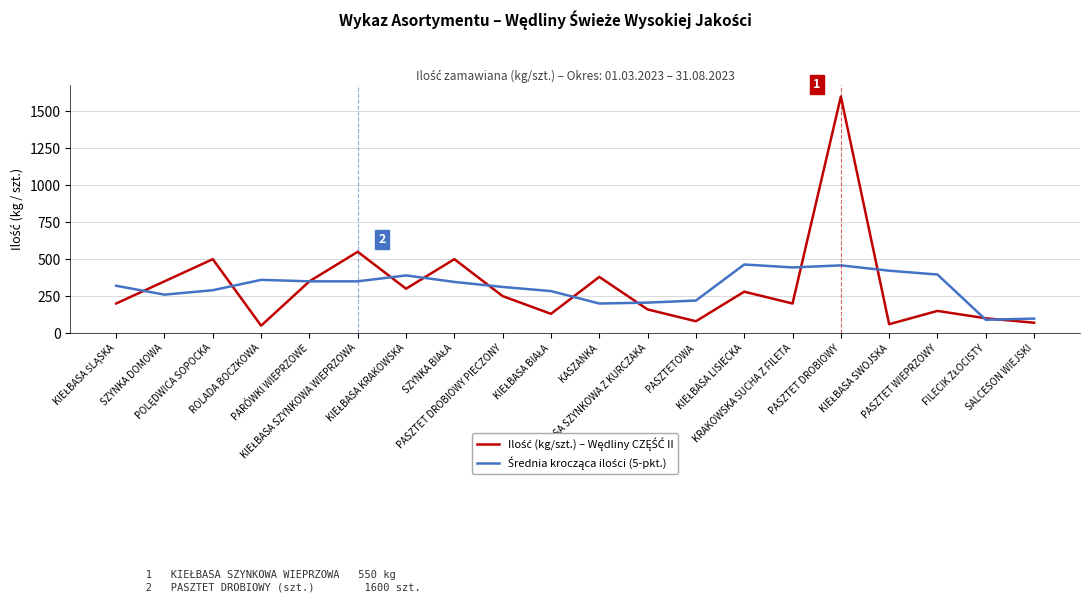

What is the minimum value shown in the chart?

50